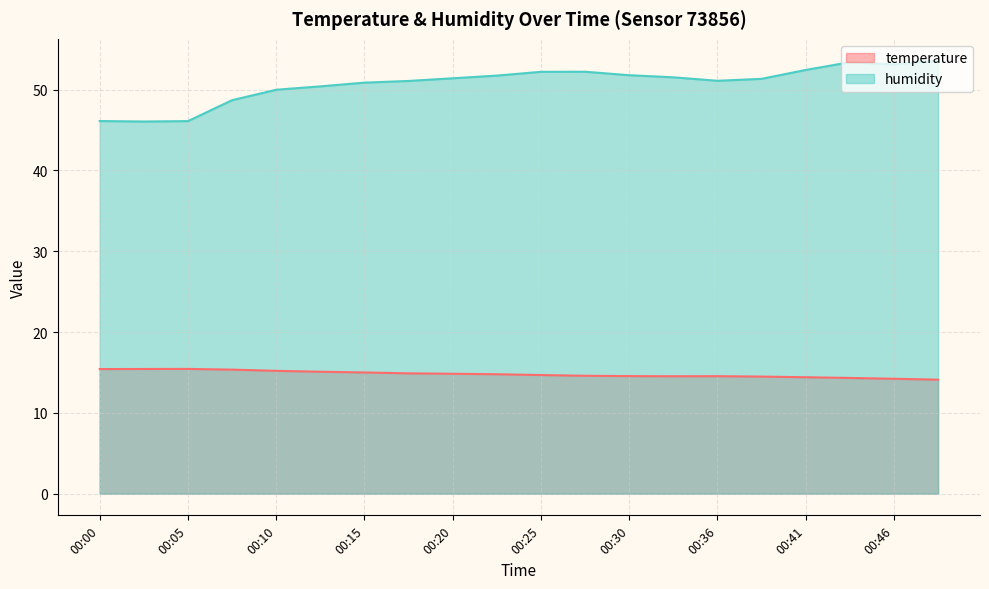

What is the value of the humidity point at the 5th from the left?

50.0